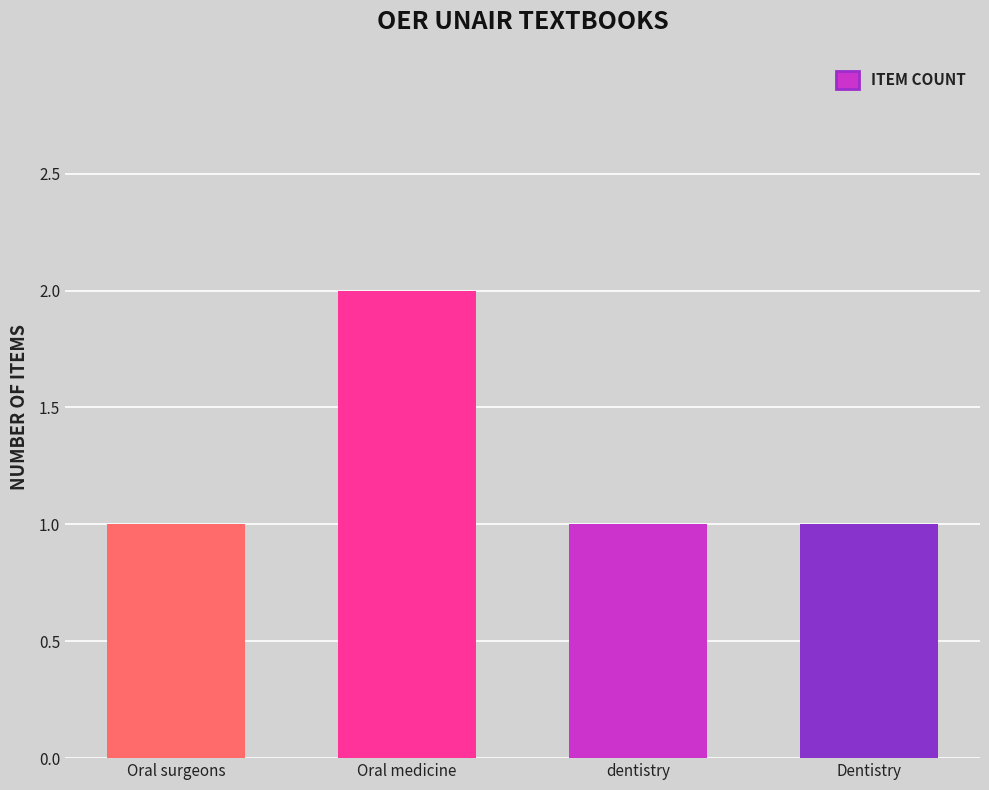

How many values are between 1 and 2?

4